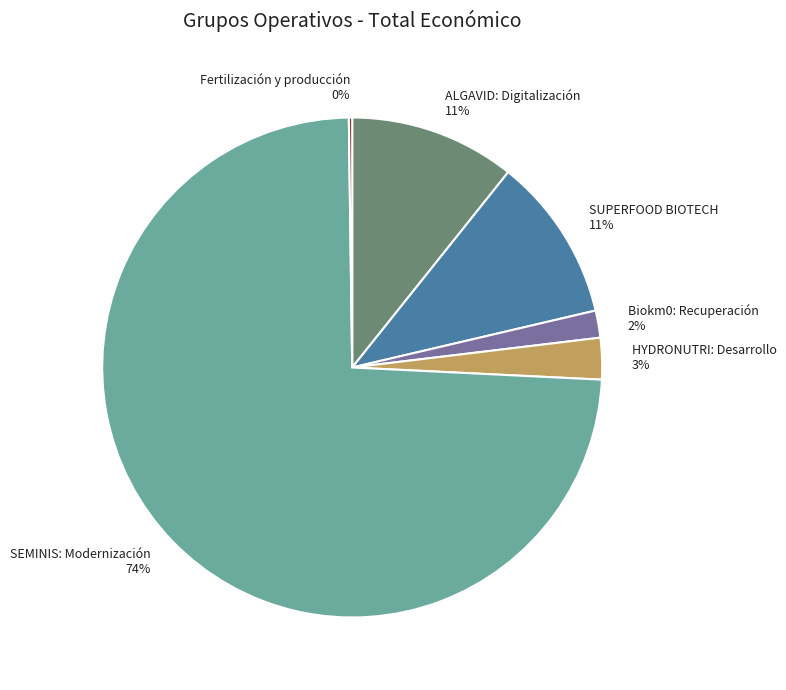

Is it true that ALGAVID: Digitalización is 17% of the pie?

False